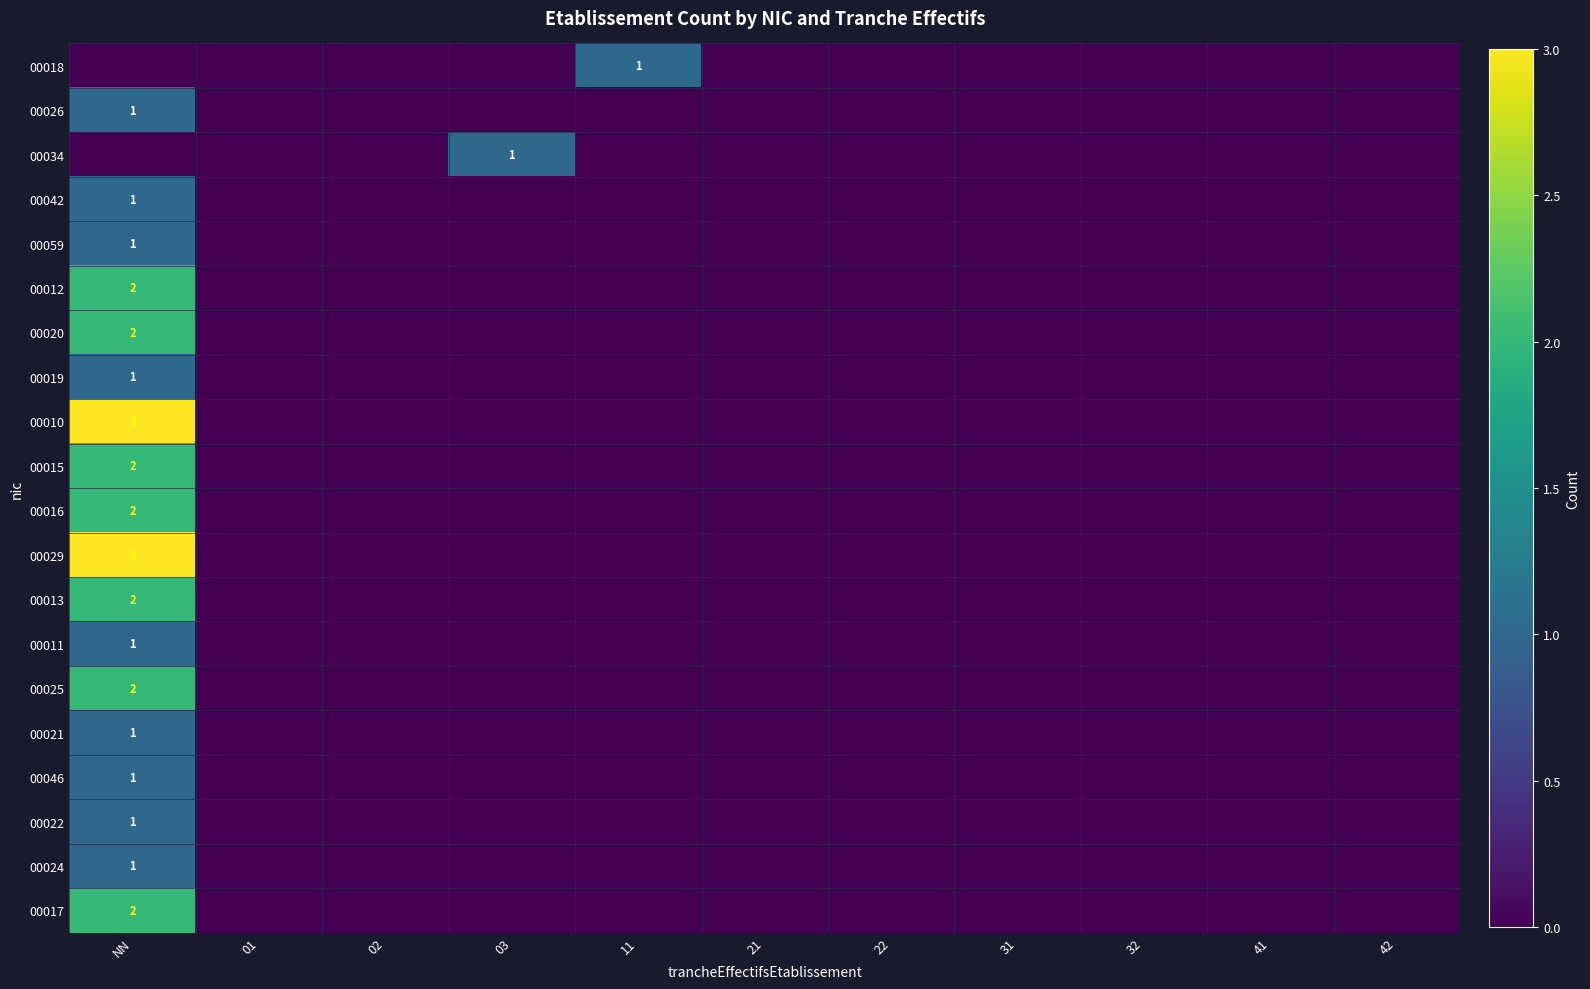

The 00012 series shows 2 at NN. True or false?

True